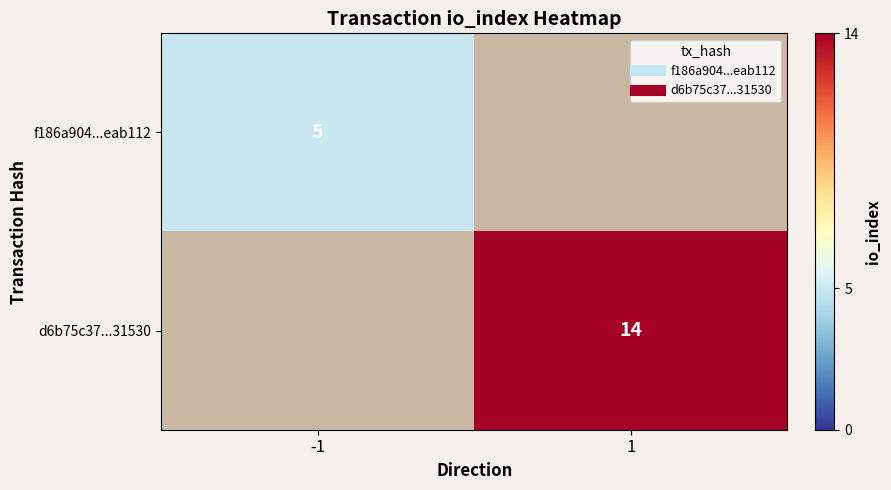

True or false: d6b75c37...31530 has a value of 0 at -1.

True